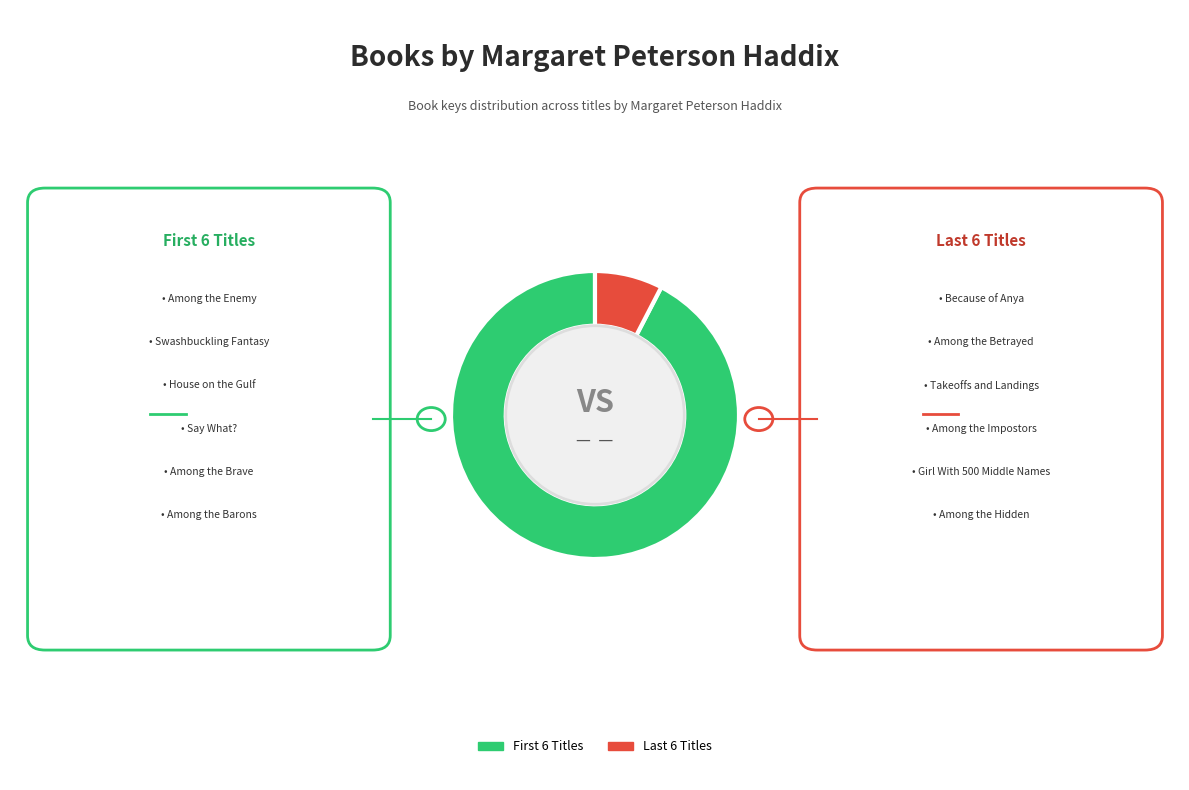

Is there any slice that represents more than half of the pie?

Yes